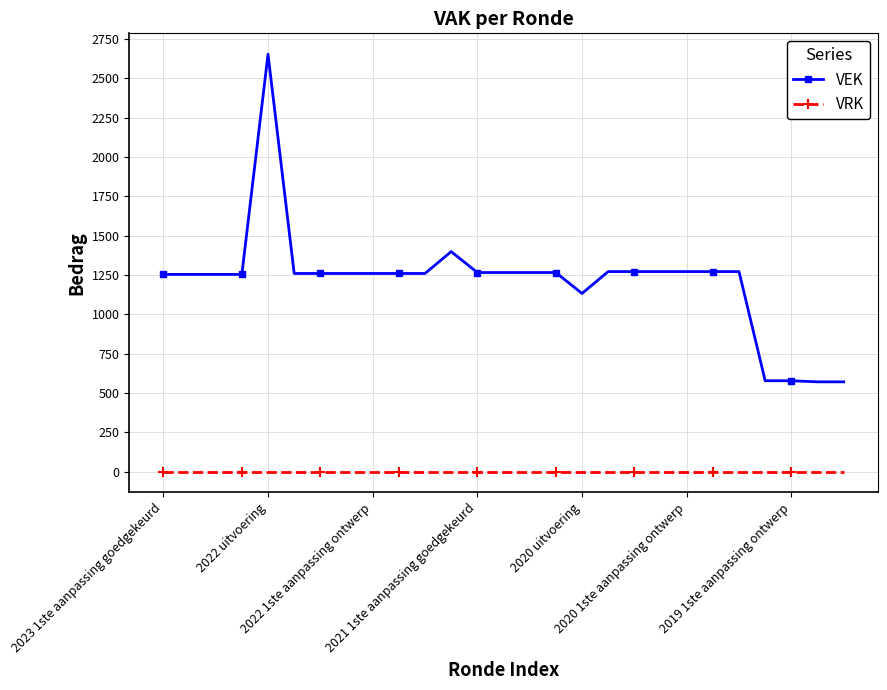

True or false: VRK and VEK intersect in this chart.

False